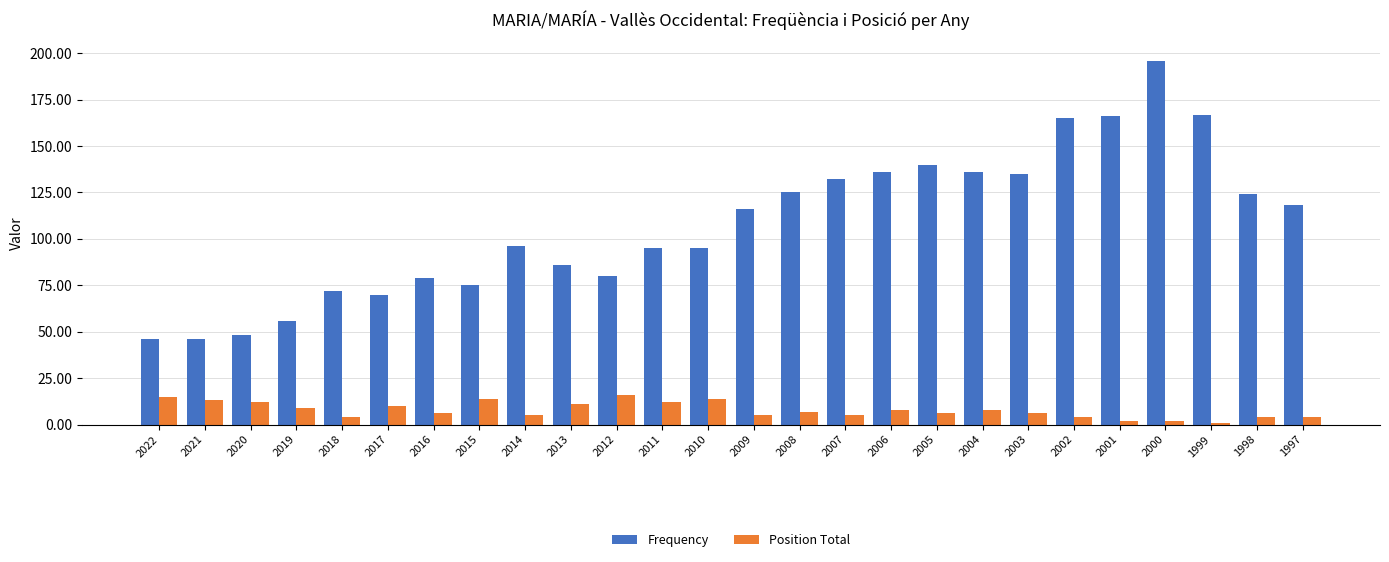

How many values in the Position Total series are below 7?

13